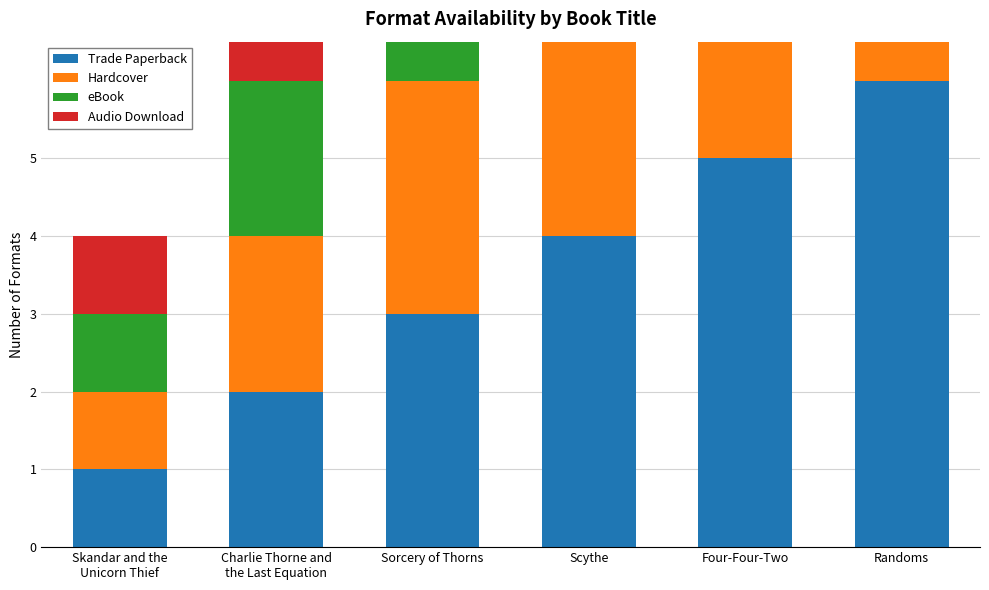

At which label does Hardcover first exceed 4?

Four-Four-Two